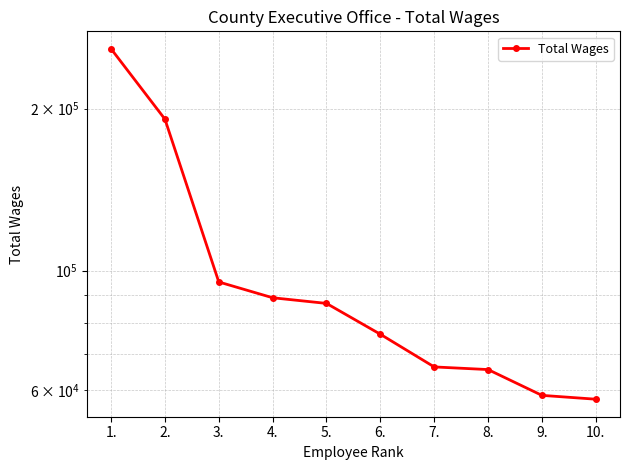

True or false: the data shows 65470 at 8..

True